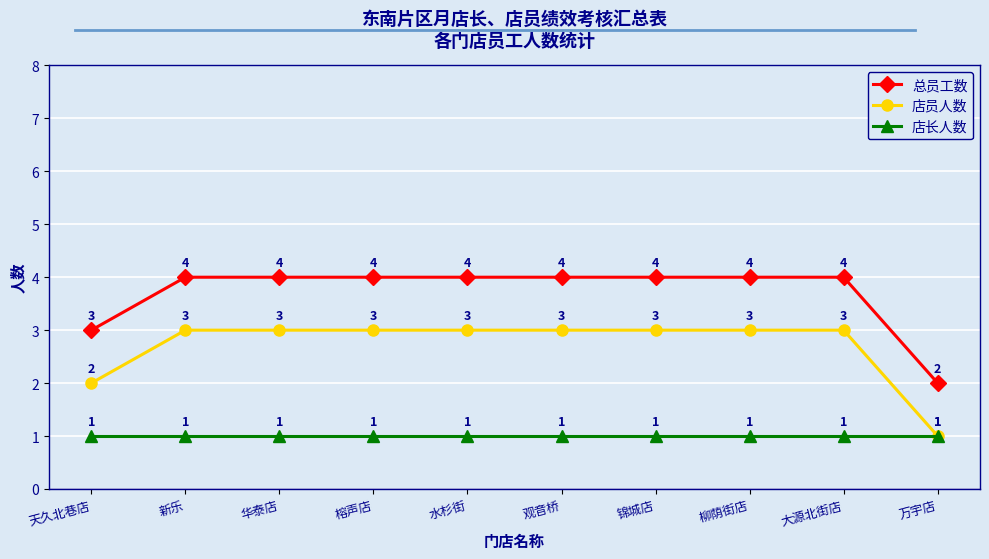

Reading left to right, what are all the values shown in this chart?

总员工数: 天久北巷店=3	新乐=4	华泰店=4	榕声店=4	水杉街=4	观音桥=4	锦城店=4	柳荫街店=4	大源北街店=4	万宇店=2
店员人数: 天久北巷店=2	新乐=3	华泰店=3	榕声店=3	水杉街=3	观音桥=3	锦城店=3	柳荫街店=3	大源北街店=3	万宇店=1
店长人数: 天久北巷店=1	新乐=1	华泰店=1	榕声店=1	水杉街=1	观音桥=1	锦城店=1	柳荫街店=1	大源北街店=1	万宇店=1